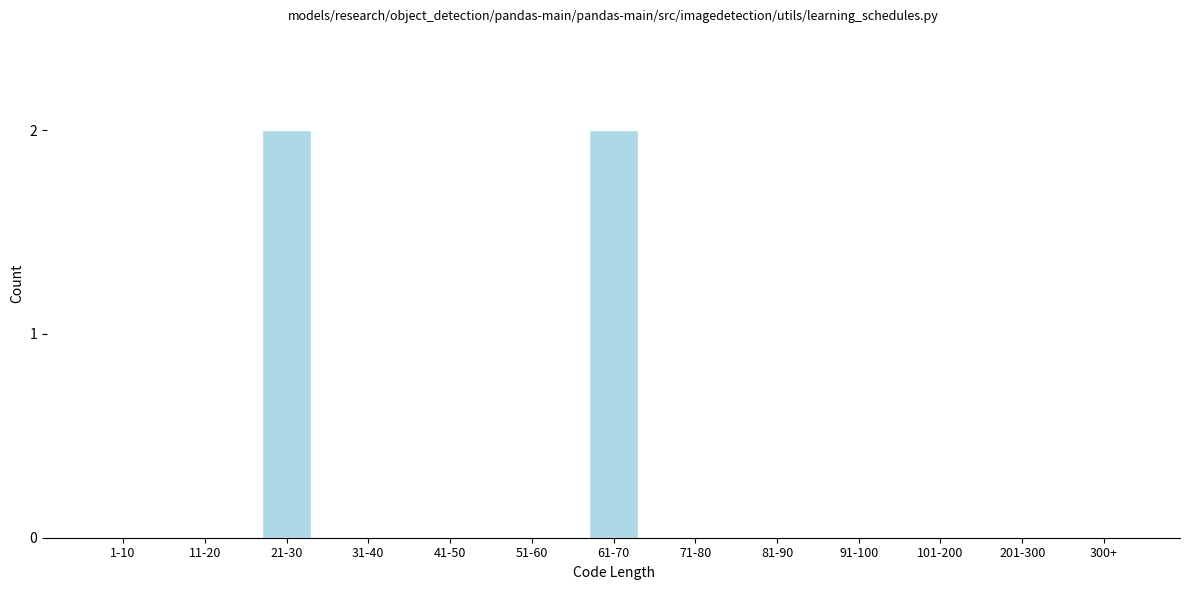

Reading right to left, what are all the values shown in this chart?

300+=0	201-300=0	101-200=0	91-100=0	81-90=0	71-80=0	61-70=2	51-60=0	41-50=0	31-40=0	21-30=2	11-20=0	1-10=0